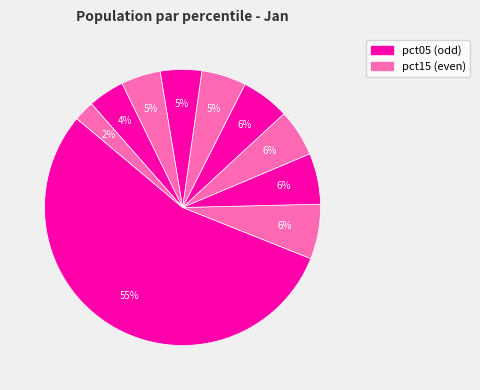

How many segments does this pie chart have?

10